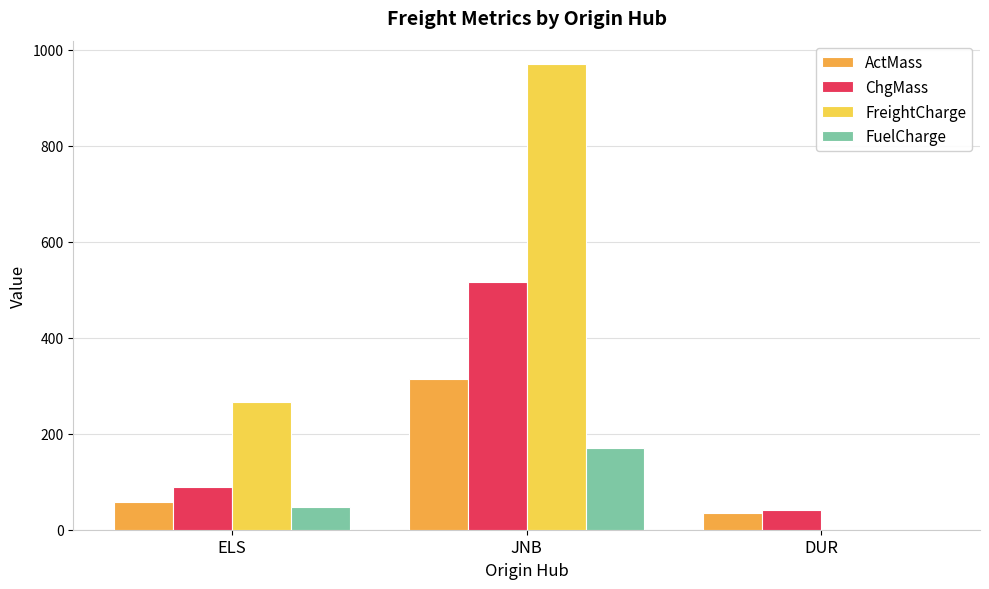

What is the sum of all FuelCharge values?

217.4